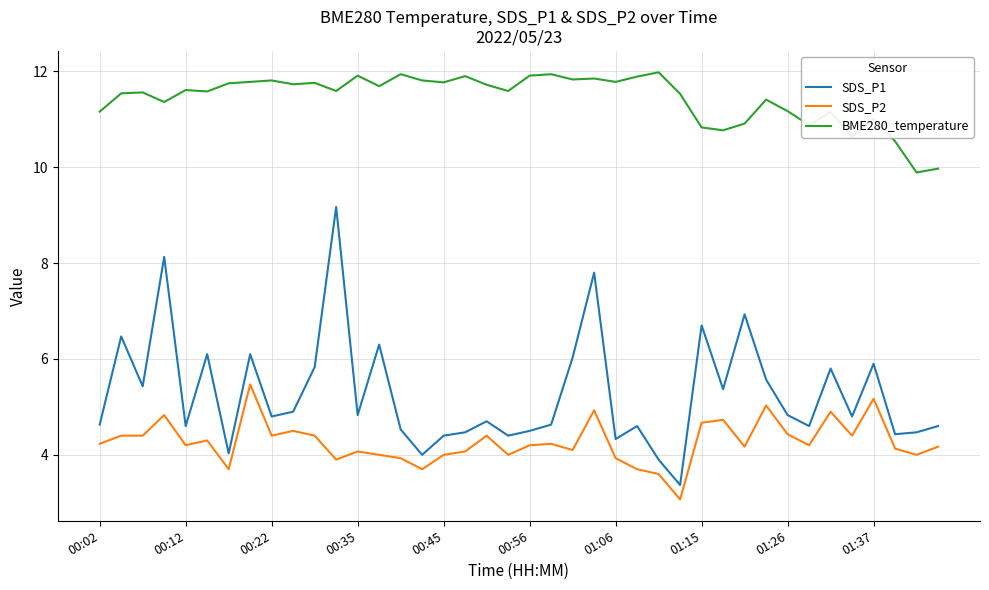

What is the lowest value of the SDS_P2 series?

3.1